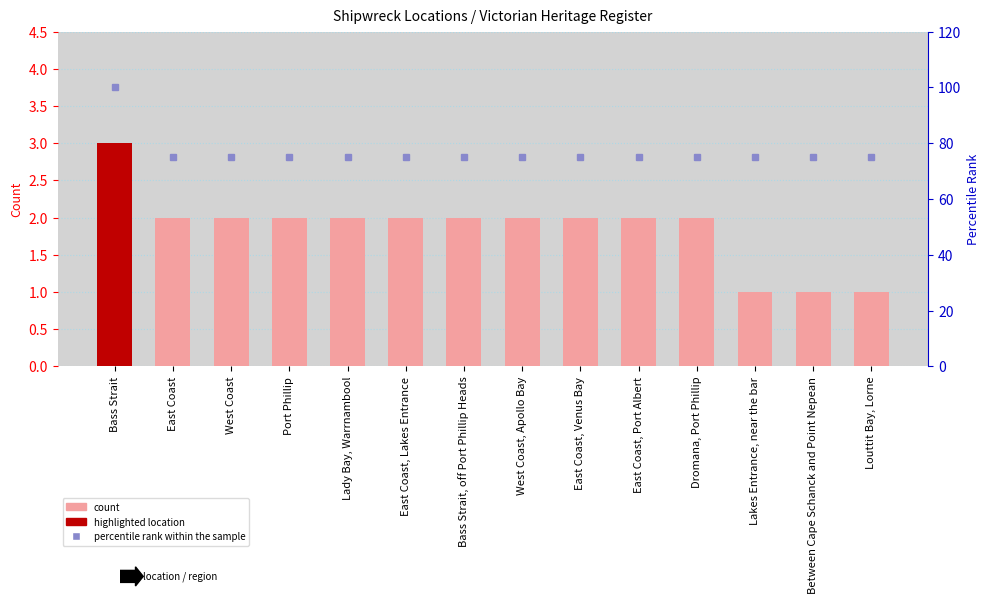

Which series has the widest spread of values?

percentile rank within the sample